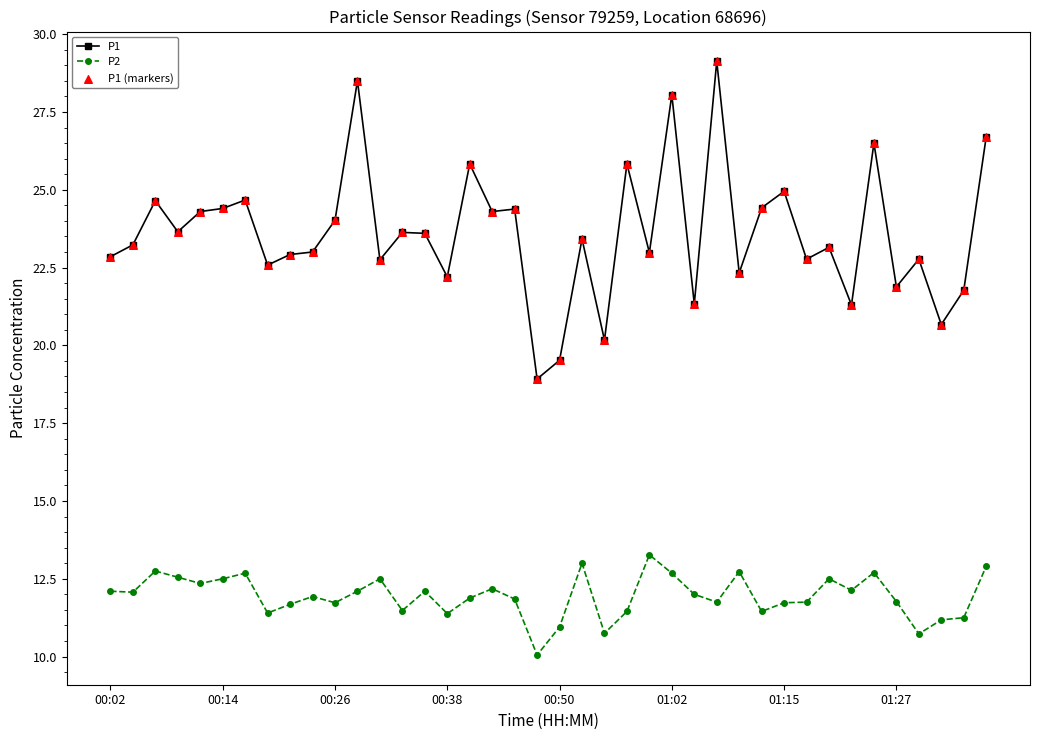

Which series has the largest range (max minus min)?

P1